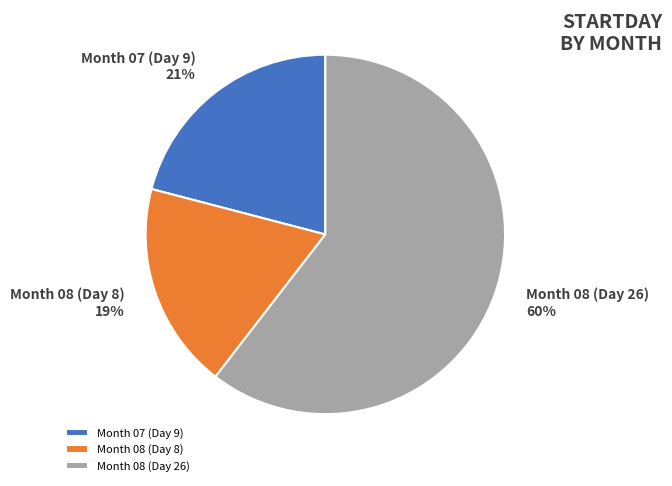

Which slice is the smallest?

Month 08 (Day 8)